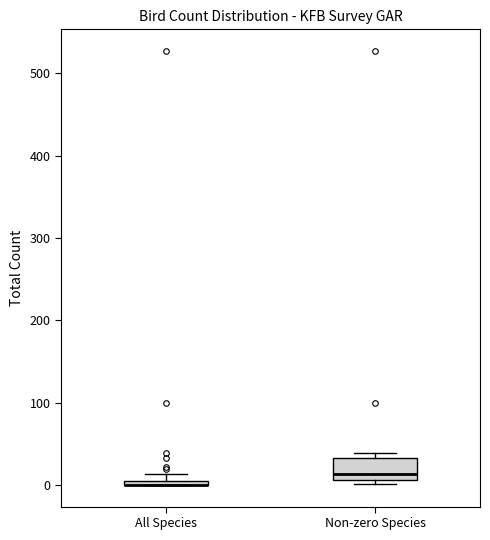

Where is the lower edge of the box for Non-zero Species on the y-axis? The values are not printed on the chart, so give them approximately, as read against the axis.

10